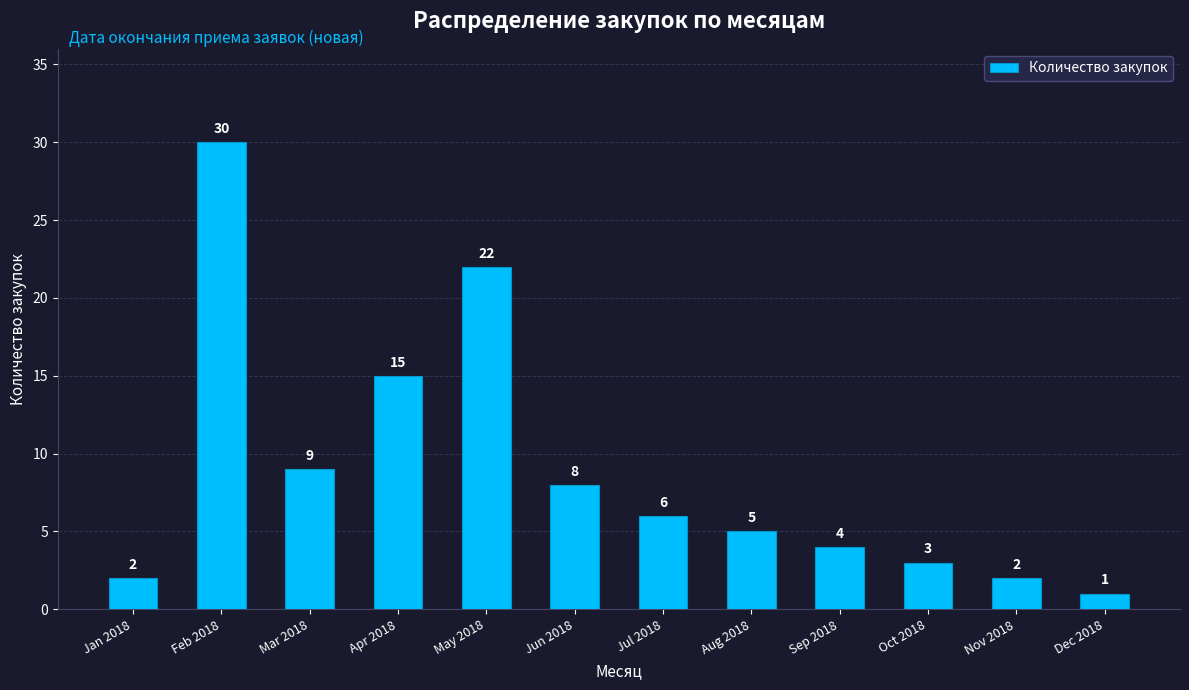

At which category does the chart reach its minimum across all series?

Dec 2018